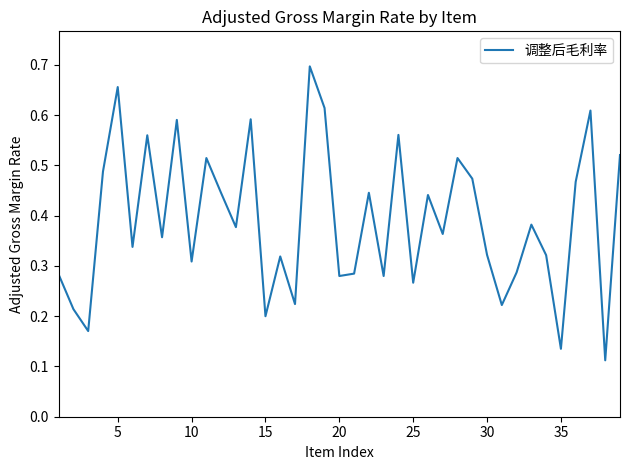

How many distinct data groups are displayed?

1